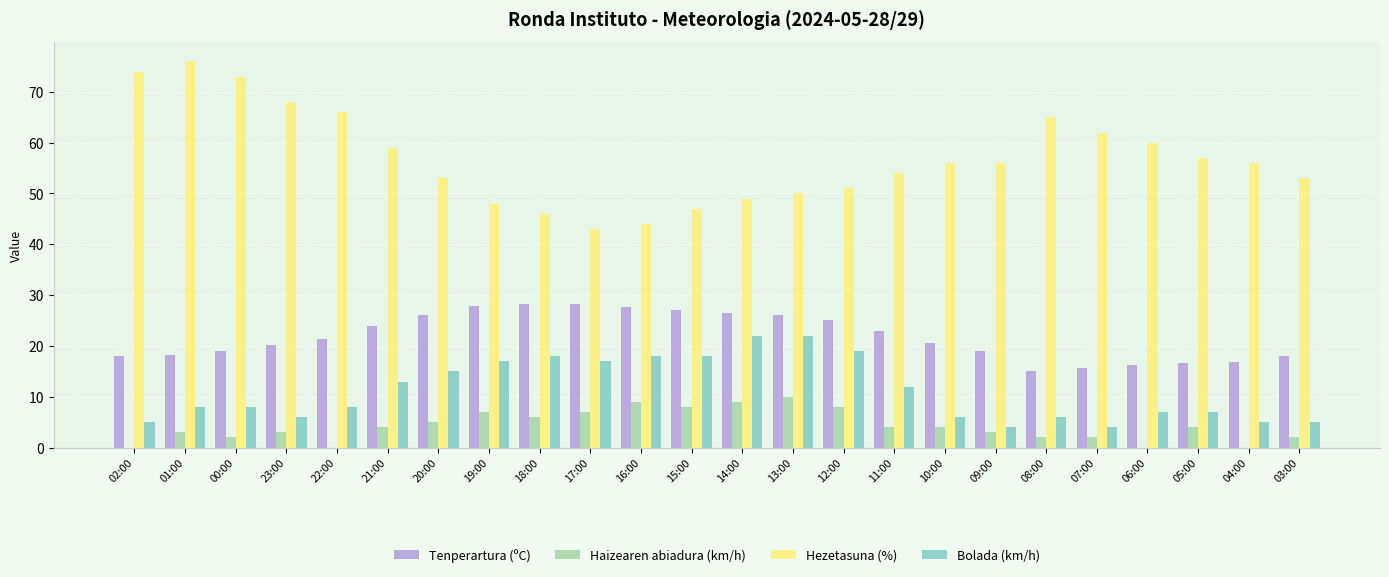

How many series are shown in this chart?

4